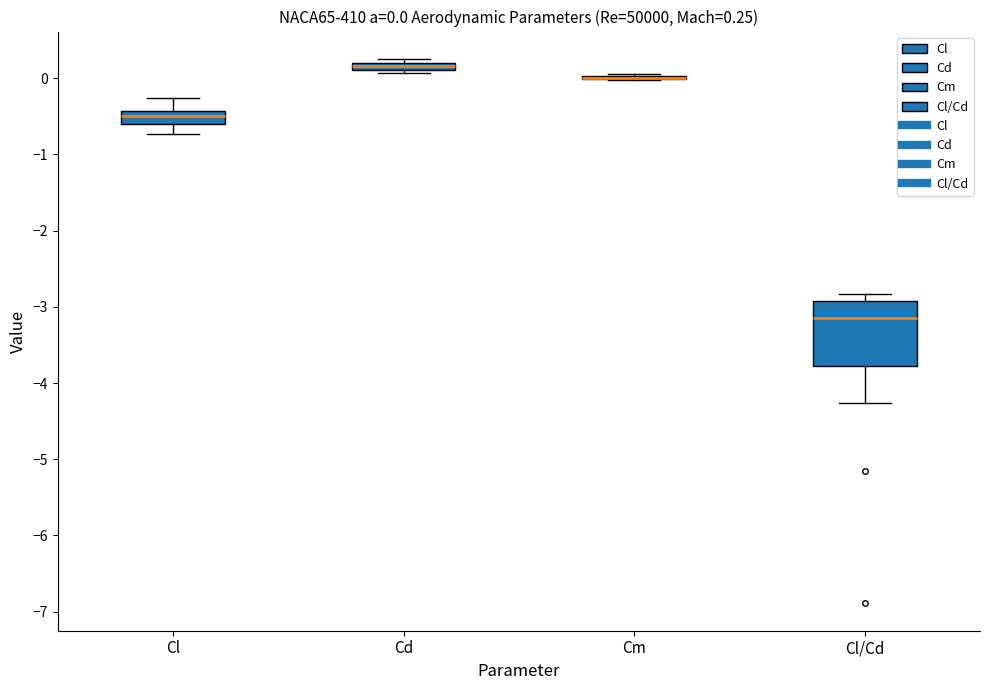

Which box is the tallest, from its lower edge to its upper edge?

Cl/Cd